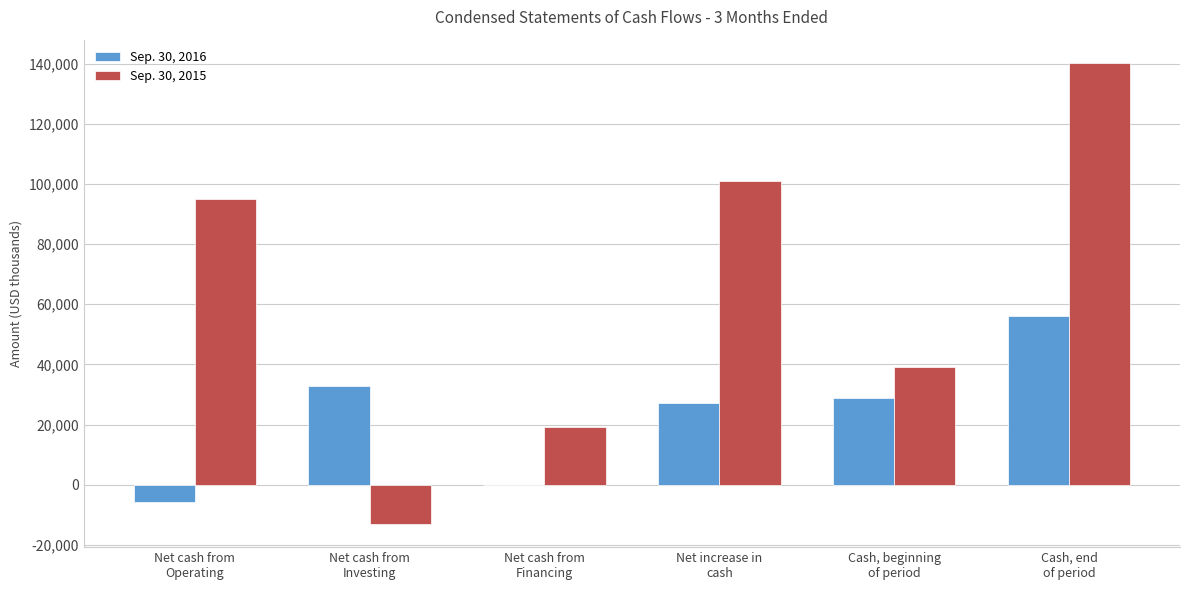

What are all the series names shown in the legend?

Sep. 30, 2016, Sep. 30, 2015